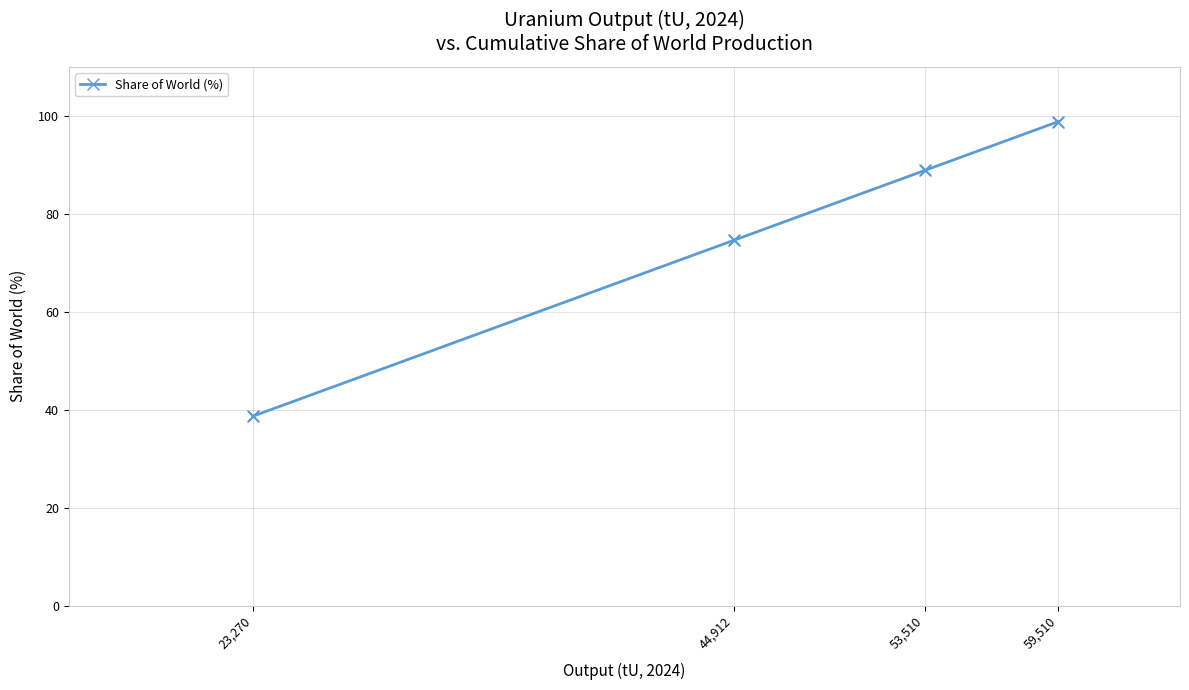

Between 53,510 and 44,912, which is larger?

53,510